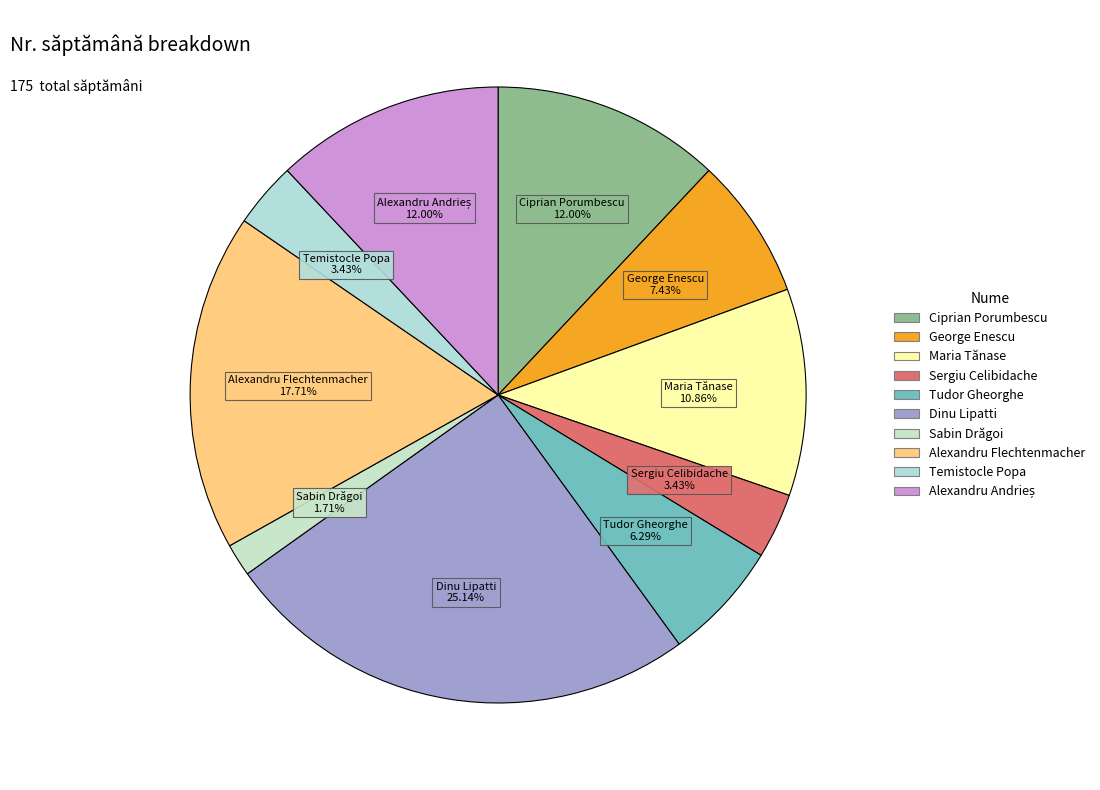

To the nearest percent, what is the combined percentage of Alexandru Flechtenmacher and Tudor Gheorghe?

24%